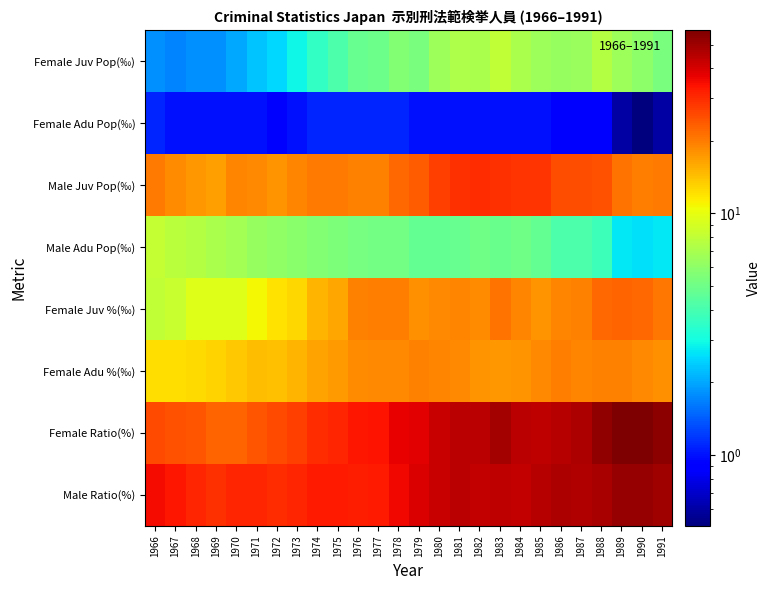

Which series has the largest range (max minus min)?

Female Ratio(%)